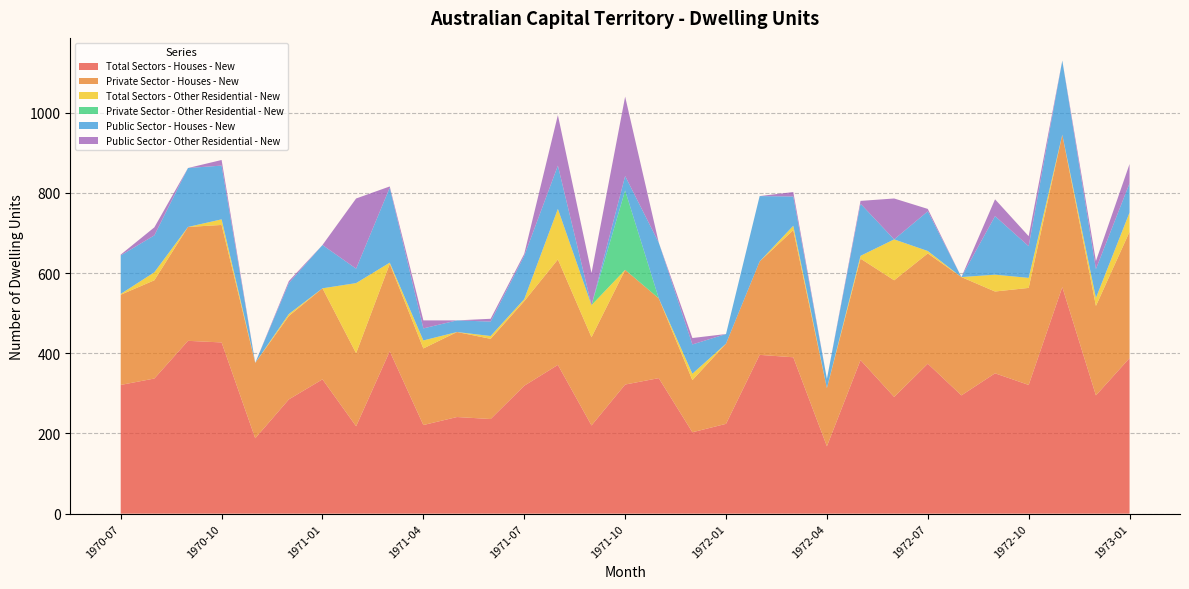

Reading left to right, list all the values displayed in this chart.

Total Sectors - Houses - New: 321	337	431	427	188	285	335	218	405	221	241	236	319	371	220	322	338	203	224	396	390	168	383	291	374	295	350	321	565	295	388
Private Sector - Houses - New: 225	245	284	293	188	208	227	182	218	191	212	200	211	263	220	286	199	130	200	233	317	145	253	291	275	295	204	242	380	223	315
Total Sectors - Other Residential - New: 2	20	0	14	0	5	0	175	3	20	0	7	5	126	80	0	0	16	0	0	11	0	7	102	6	0	42	25	0	20	48
Private Sector - Other Residential - New: 0	0	0	0	0	0	0	0	0	0	0	0	0	0	0	198	0	0	0	0	0	0	0	0	0	0	0	0	0	0	0
Public Sector - Houses - New: 96	92	147	134	0	77	108	36	187	30	29	36	108	108	0	36	139	73	24	163	73	23	130	0	99	0	146	79	185	72	73
Public Sector - Other Residential - New: 2	20	0	14	0	5	0	175	3	20	0	7	5	126	80	198	0	16	0	0	11	0	7	102	6	0	42	25	0	20	48